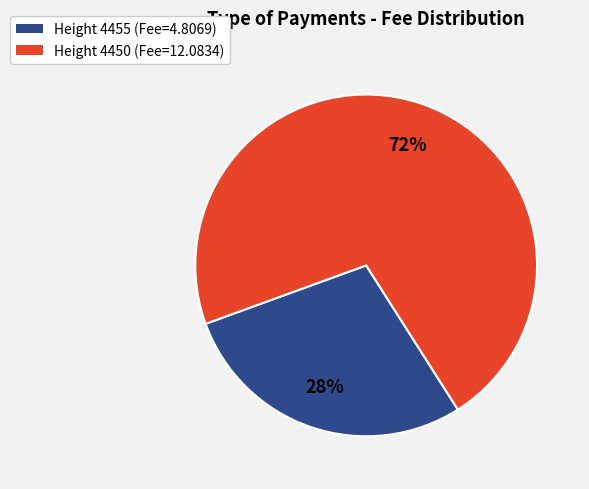

The Height 4450 (Fee=12.0834) slice represents 72% of the pie. True or false?

True